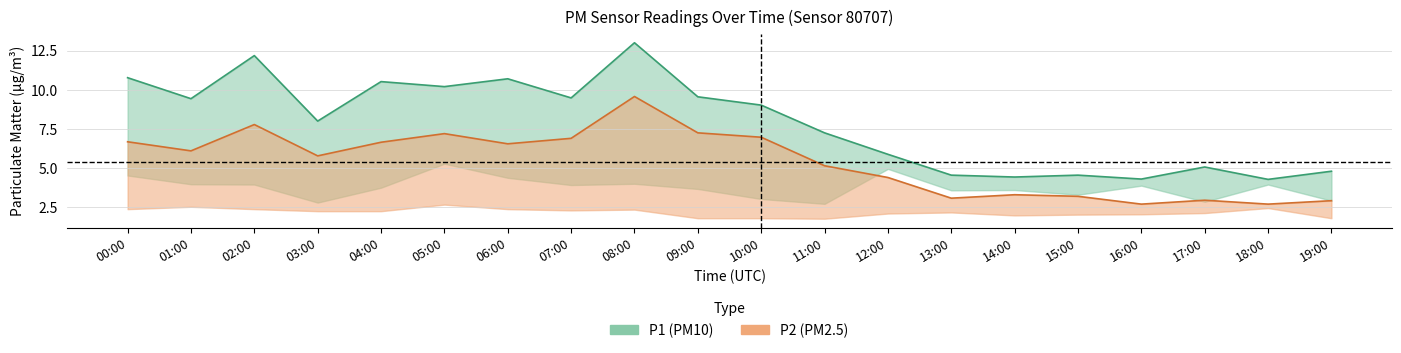

What is the maximum value for P2?

9.6